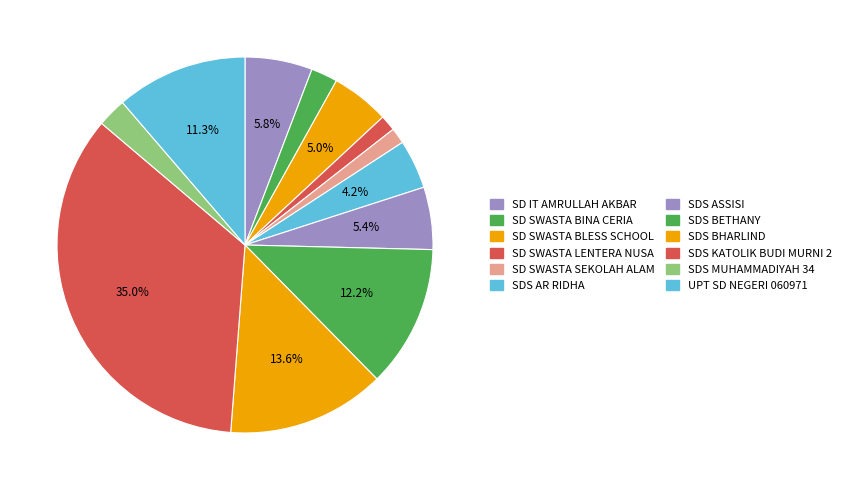

Which slice is the largest?

SDS KATOLIK BUDI MURNI 2